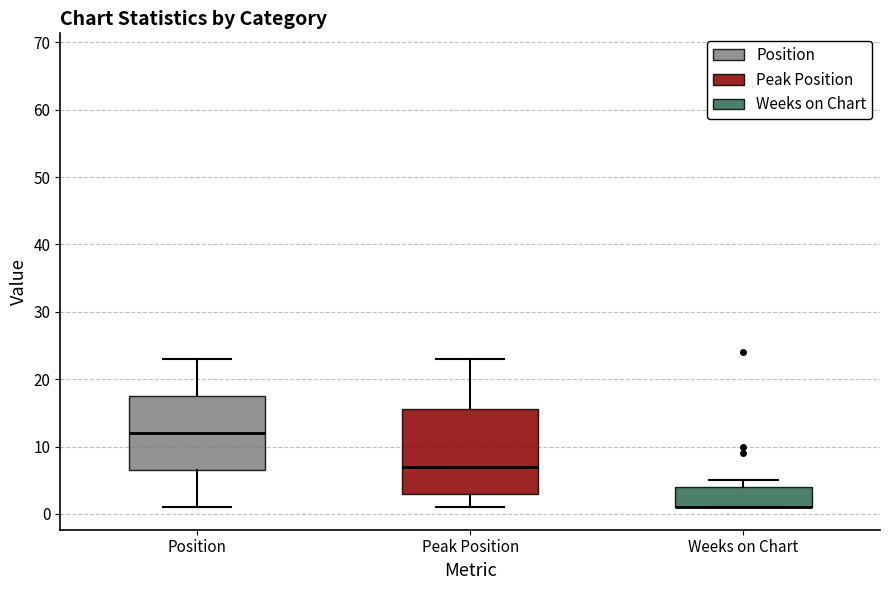

Where is the lower edge of the box for Weeks on Chart on the y-axis? The values are not printed on the chart, so give them approximately, as read against the axis.

1